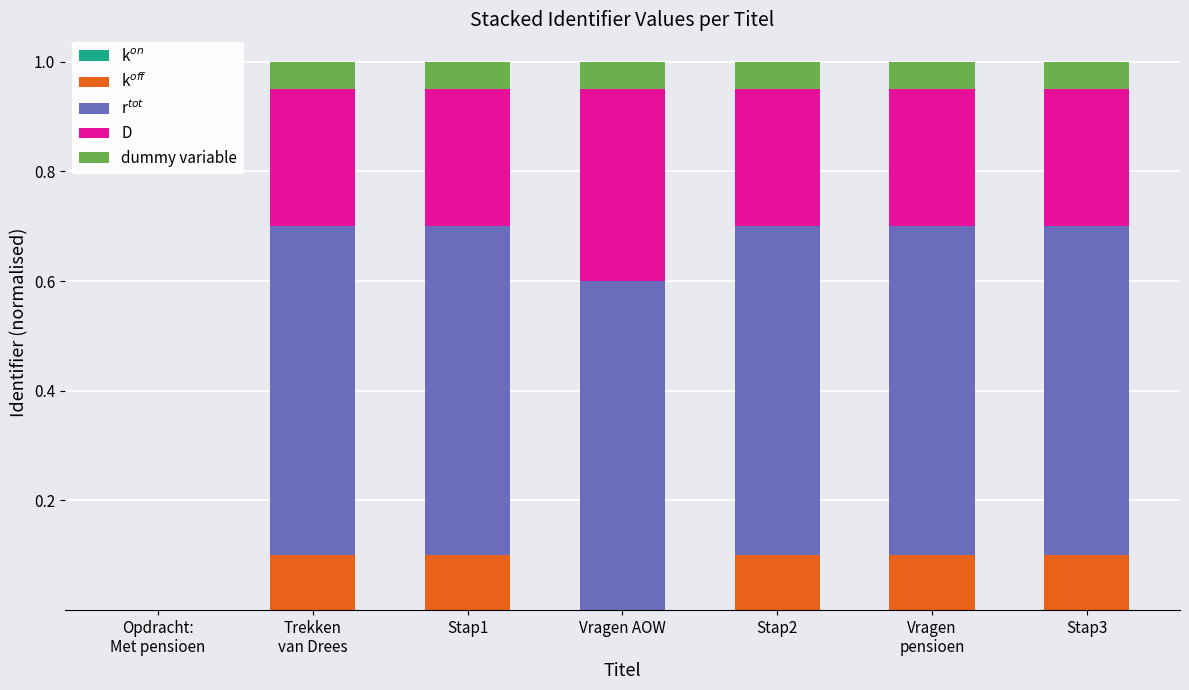

Does the chart contain stacked bars?

Yes